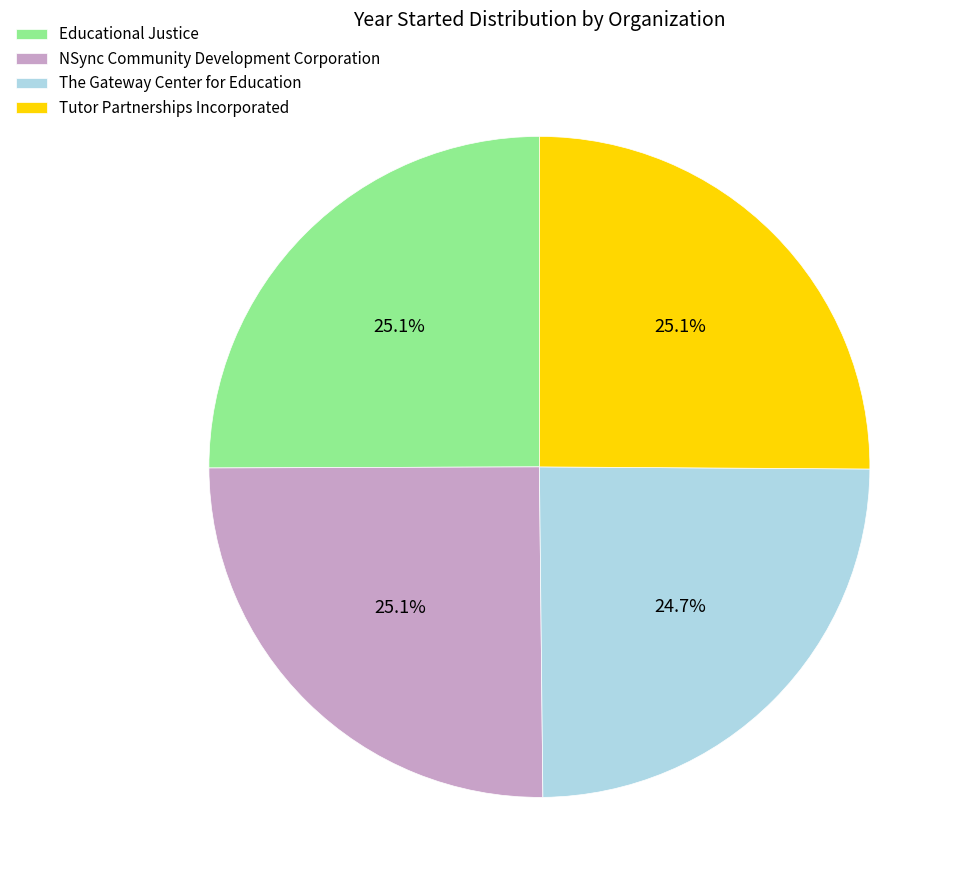

What is the ratio of the value at NSync Community Development Corporation to the value at Tutor Partnerships Incorporated?

1.0